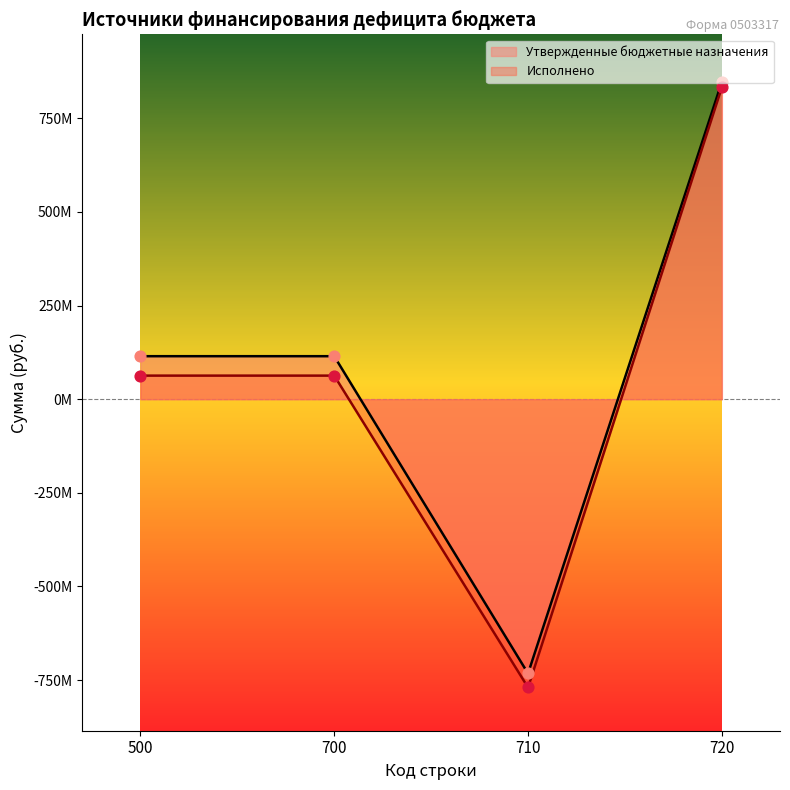

Which series has the largest total across all categories?

Утвержденные бюджетные назначения